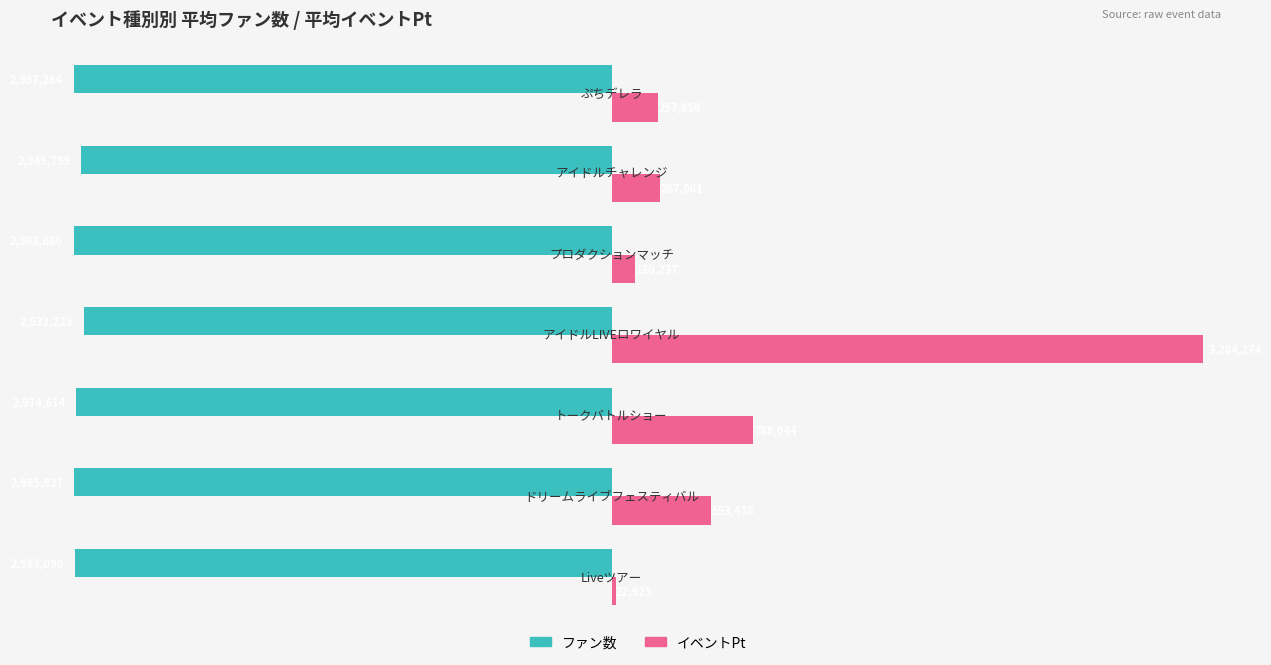

What is the minimum value for イベントPt?

22925